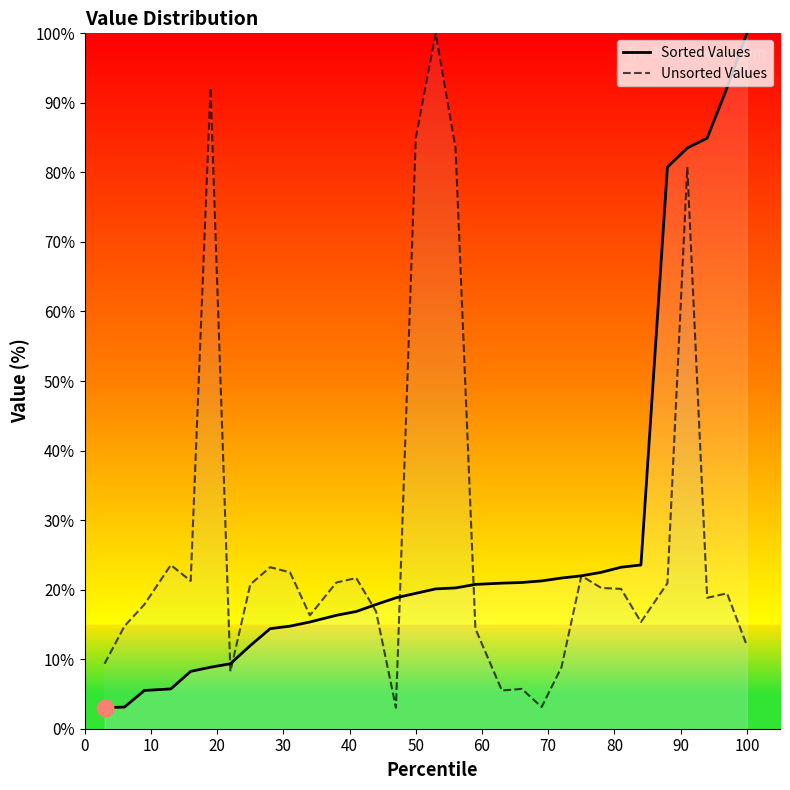

Which series has the largest total across all categories?

Sorted Values